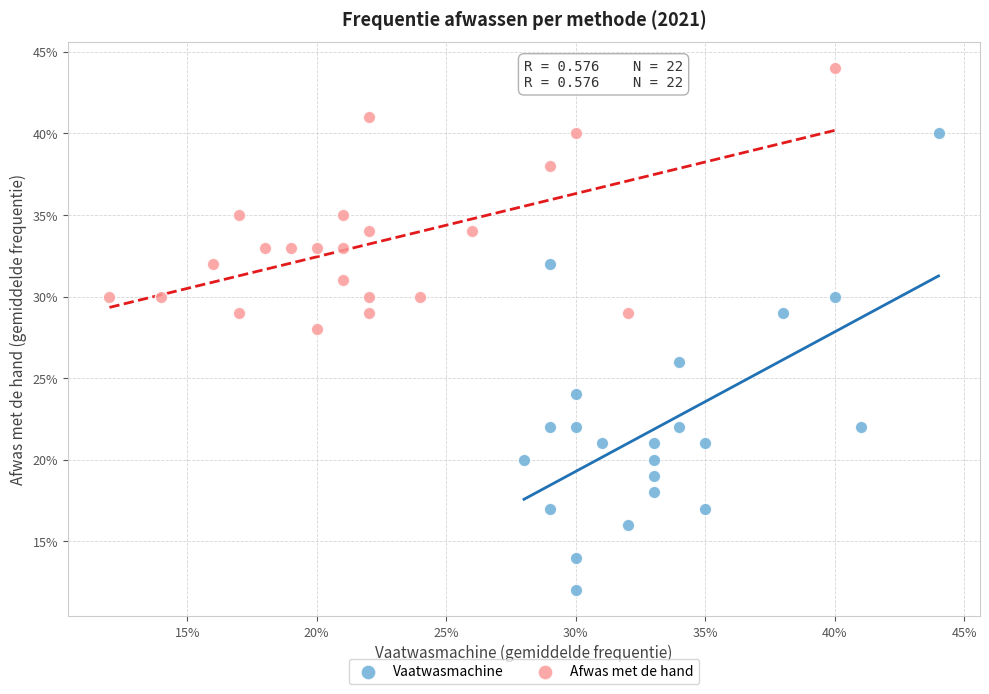

Which series reaches the maximum Y coordinate?

Afwas met de hand